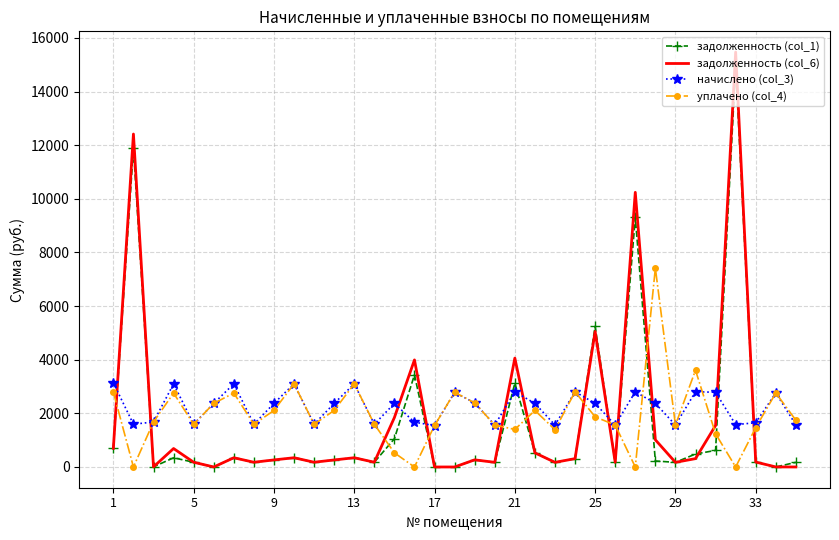

What is the greatest value displayed?

15472.7